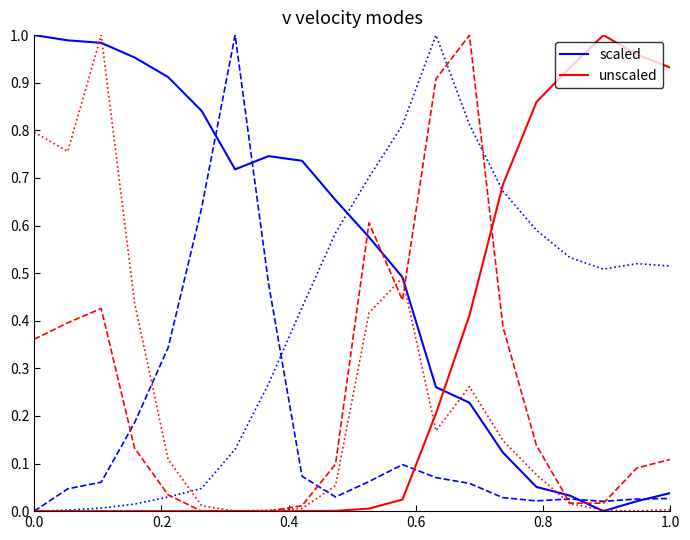

How many data points in unscaled are above 0?

11